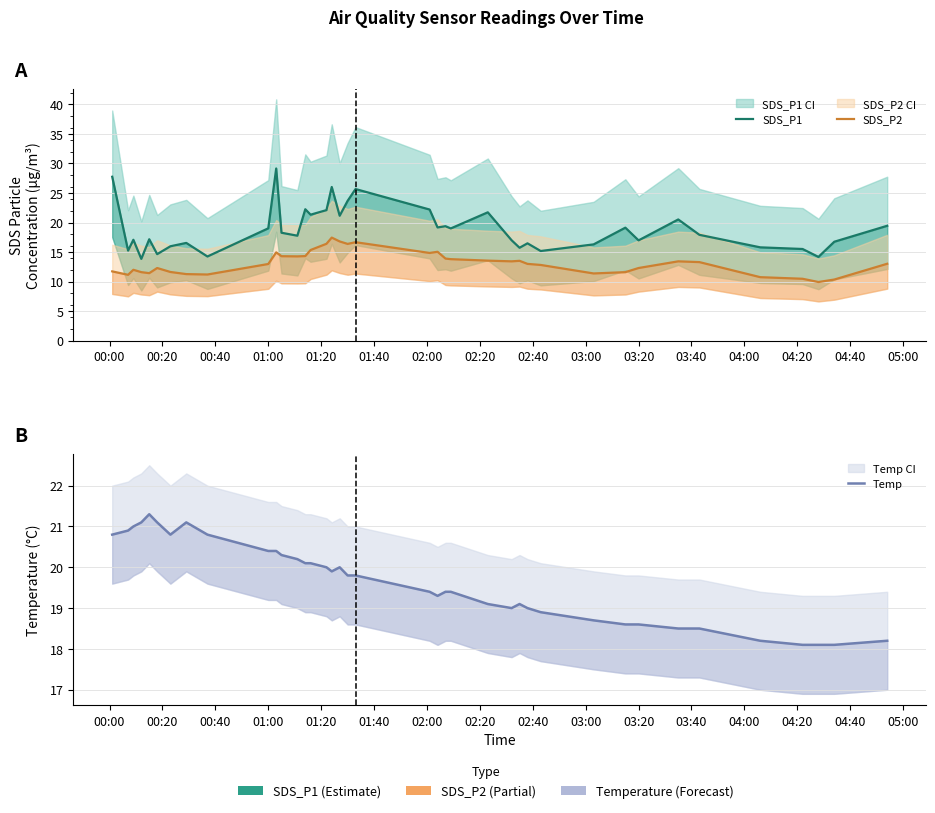

What are all the series names shown in the legend?

SDS_P1, SDS_P2, Temp